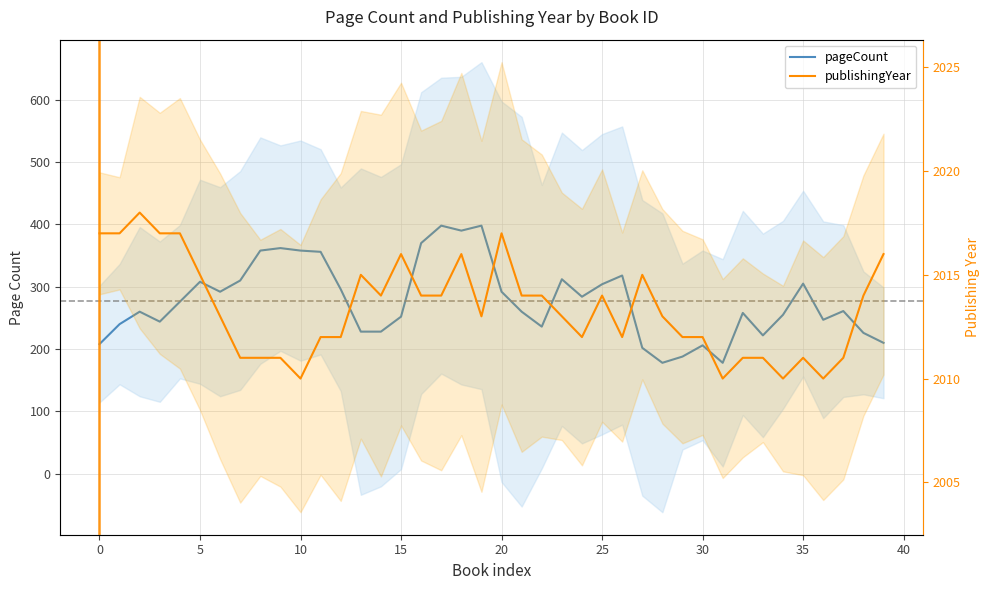

How many values in the pageCount series are below 261?

20